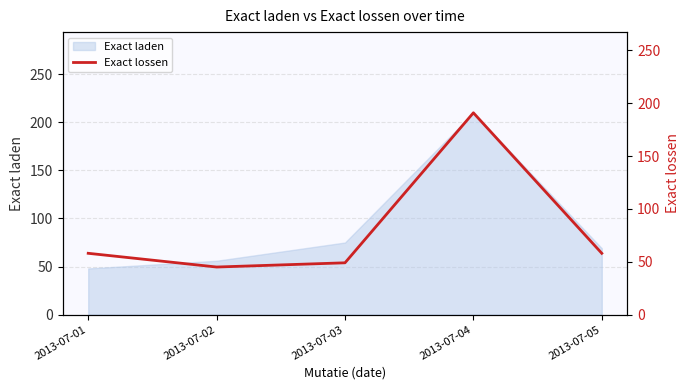

What is the sum of the values at 2013-07-05 and 2013-07-03?

107